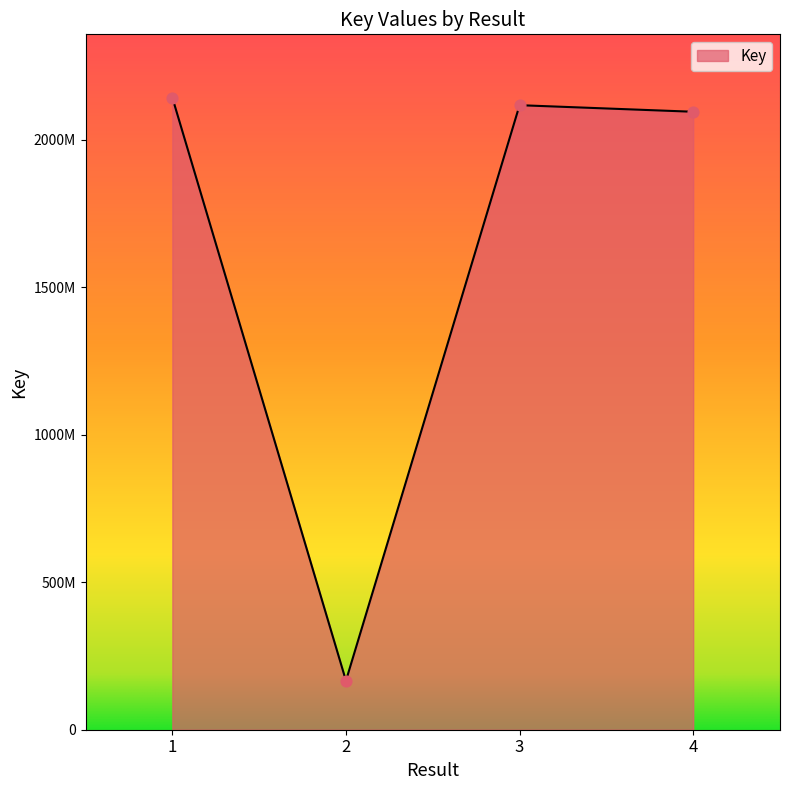

Which has a higher value, 3 or 2?

3